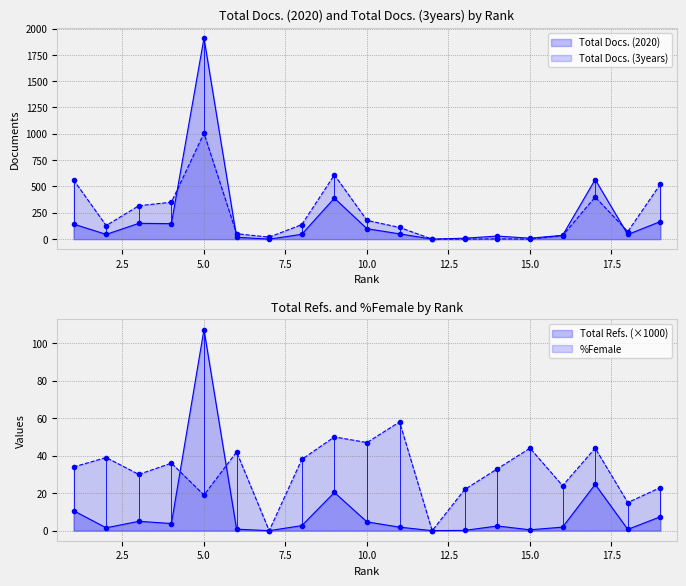

What is the value of the Total Refs. point at the 9th from the left?

20.4